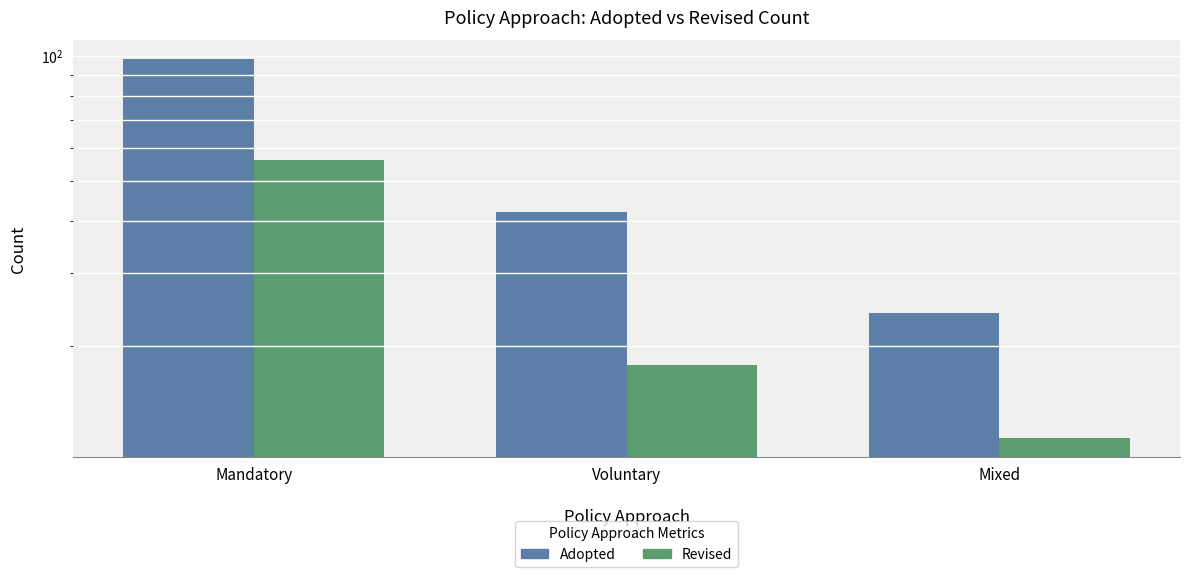

Rank the categories by Revised value from lowest to highest.

Mixed, Voluntary, Mandatory